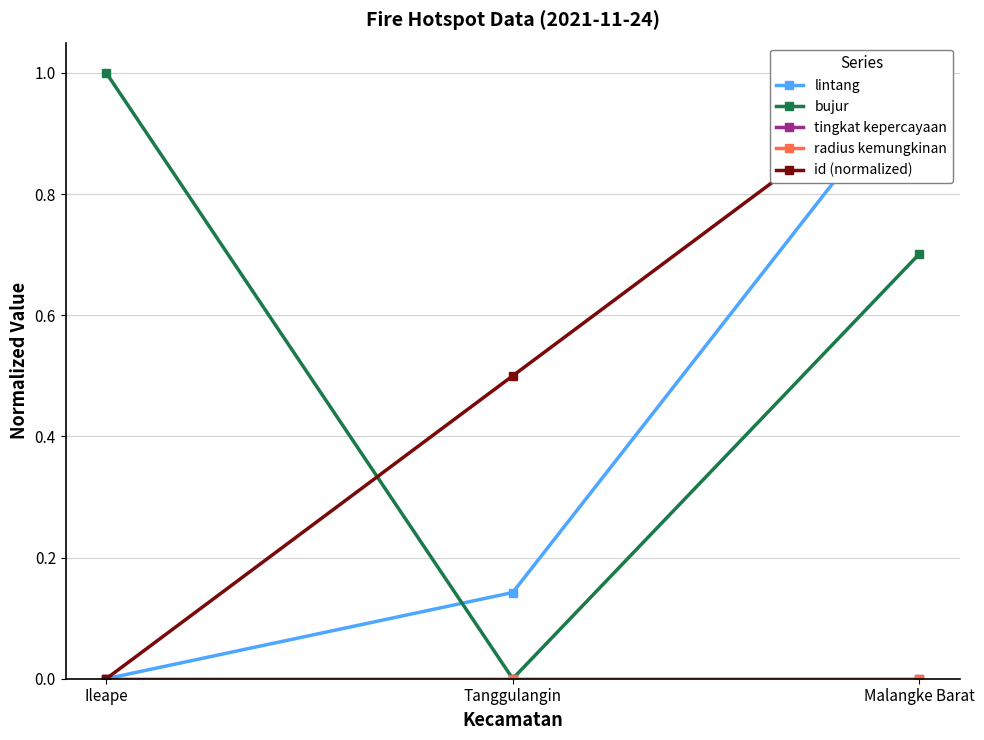

Count the number of data series in this chart.

5